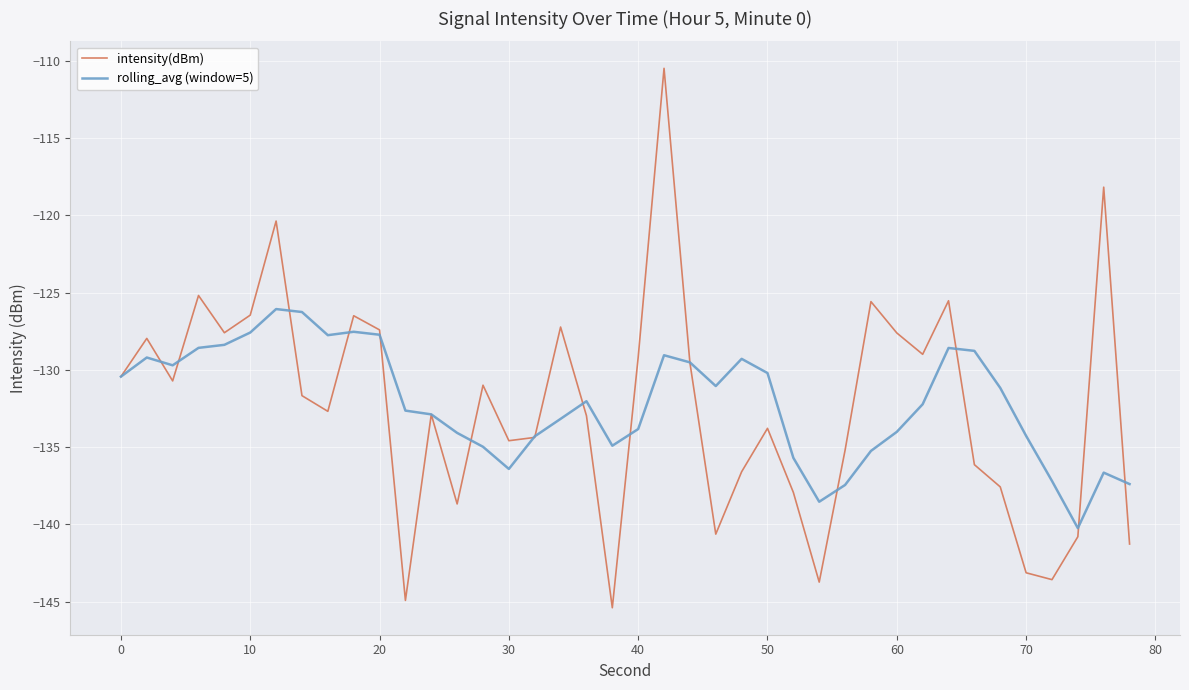

What is the minimum value for rolling_avg (window=5)?

-140.2